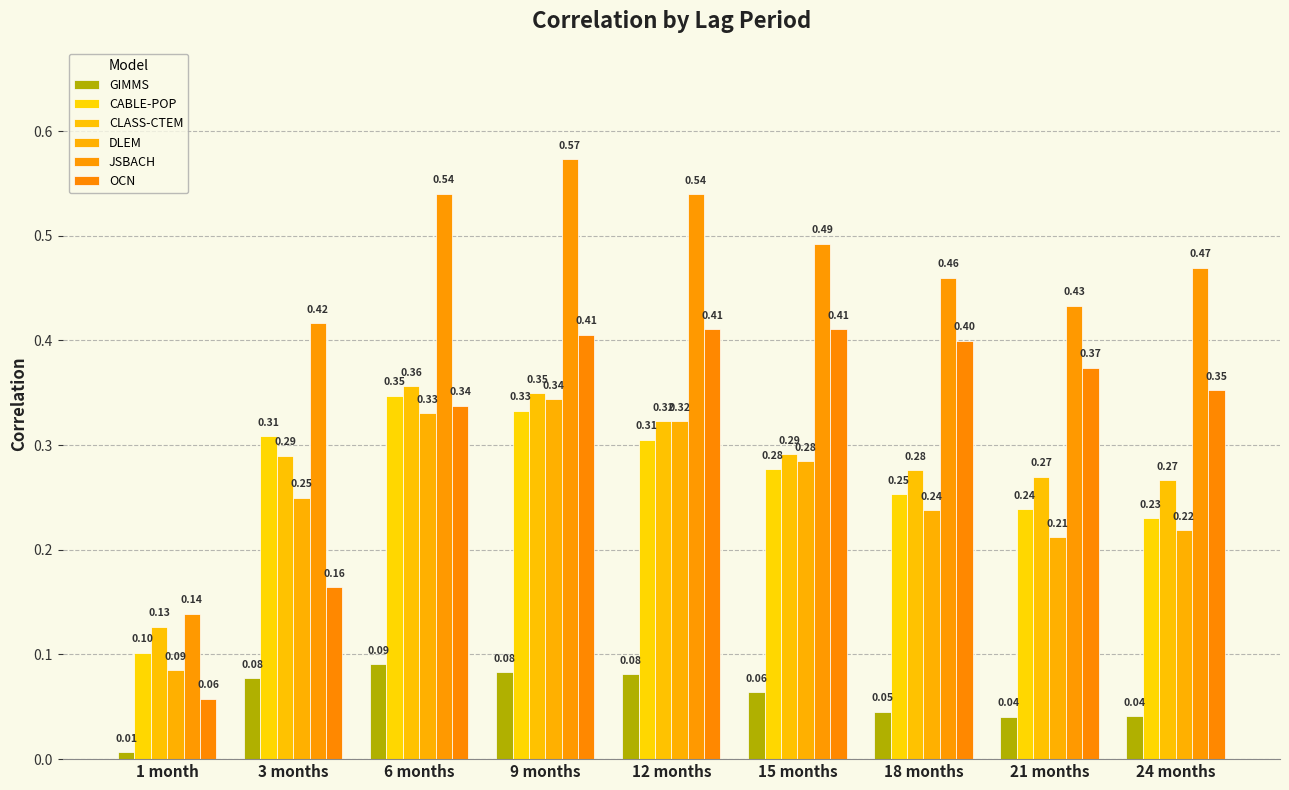

Reading left to right, list all the values displayed in this chart.

GIMMS: 0.0	0.1	0.1	0.1	0.1	0.1	0.0	0.0	0.0
CABLE-POP: 0.1	0.3	0.3	0.3	0.3	0.3	0.3	0.2	0.2
CLASS-CTEM: 0.1	0.3	0.4	0.3	0.3	0.3	0.3	0.3	0.3
DLEM: 0.1	0.2	0.3	0.3	0.3	0.3	0.2	0.2	0.2
JSBACH: 0.1	0.4	0.5	0.6	0.5	0.5	0.5	0.4	0.5
OCN: 0.1	0.2	0.3	0.4	0.4	0.4	0.4	0.4	0.4